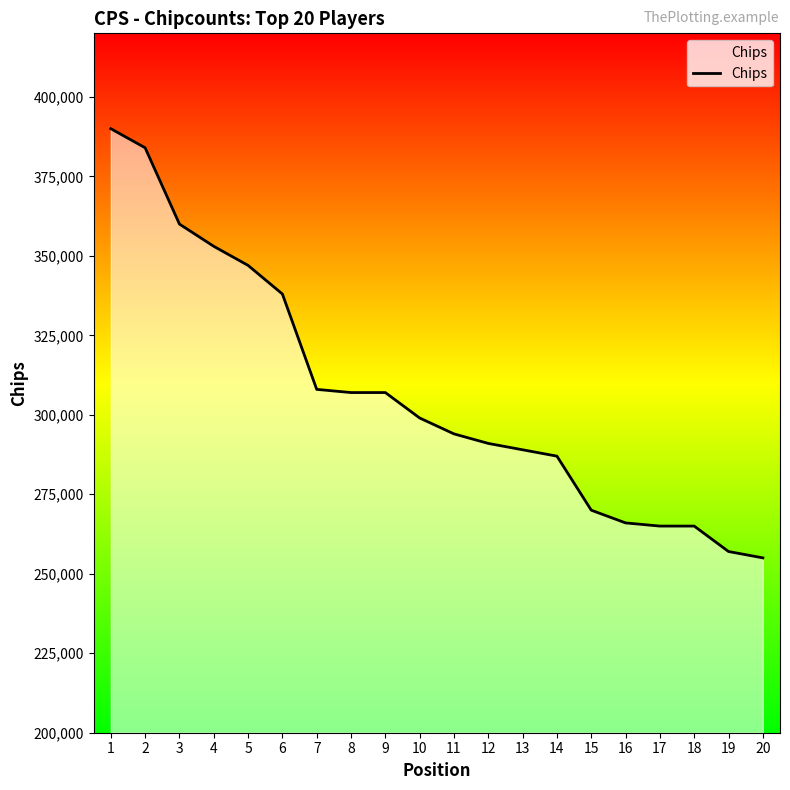

What is the minimum value shown in the chart?

255000